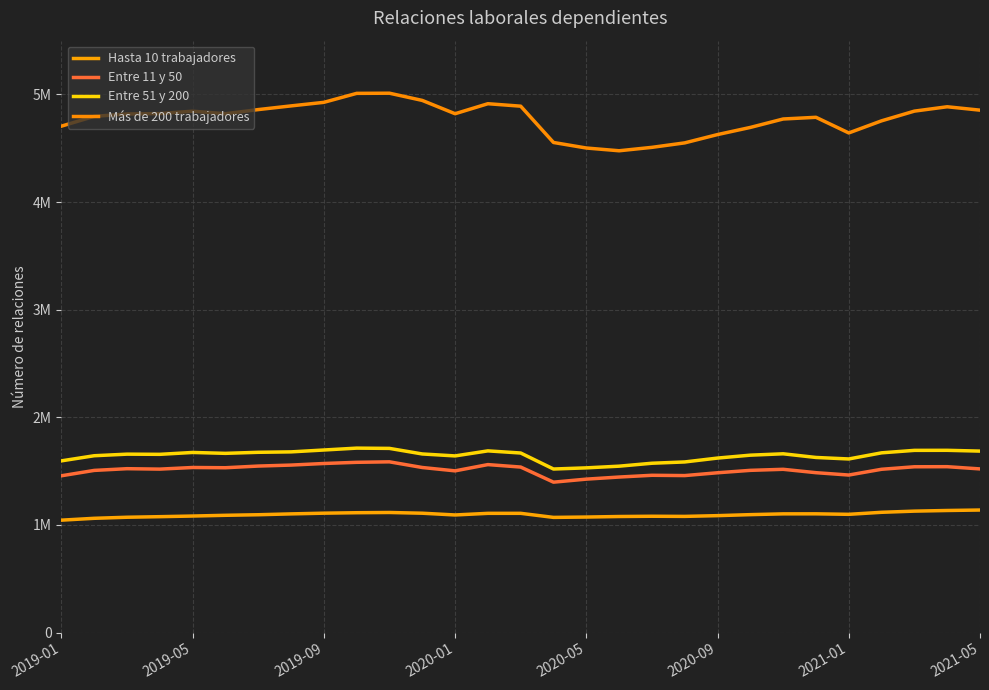

What is the value of the Entre 11 y 50 point at the 23rd from the left?

1516782